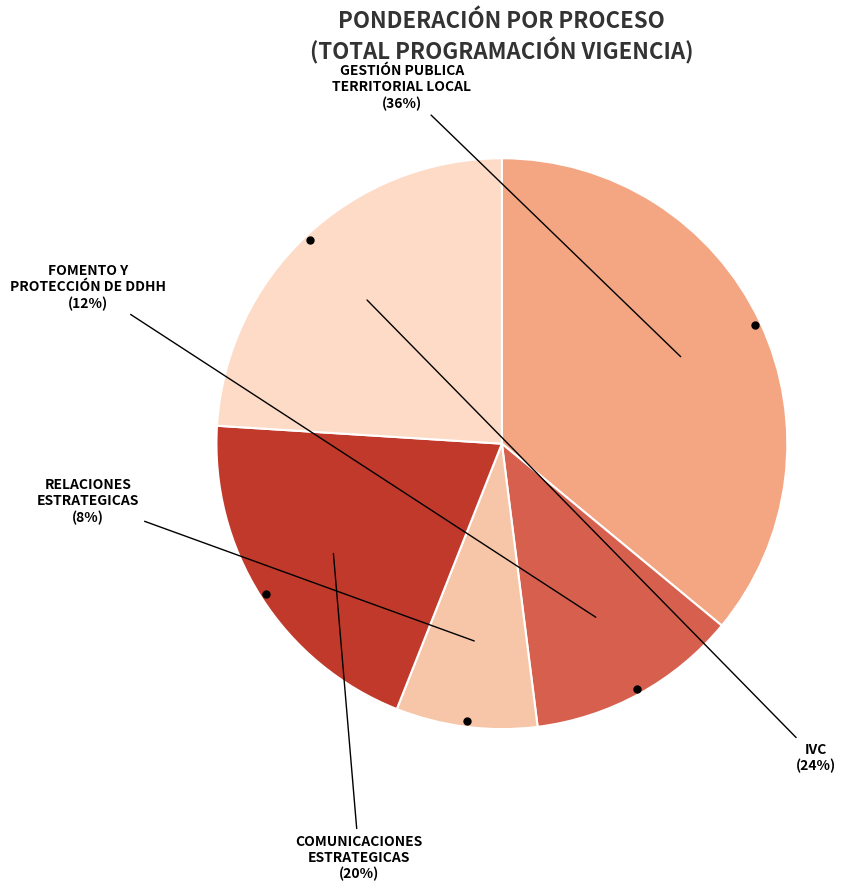

To the nearest percent, what is the average slice percentage?

20%